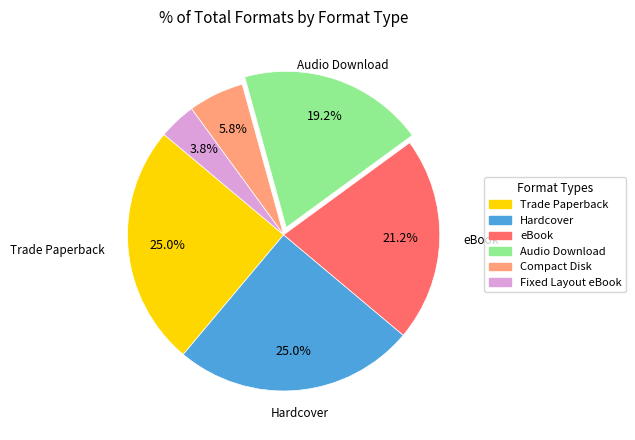

What percentage do Fixed Layout eBook and eBook together represent?

25.0%